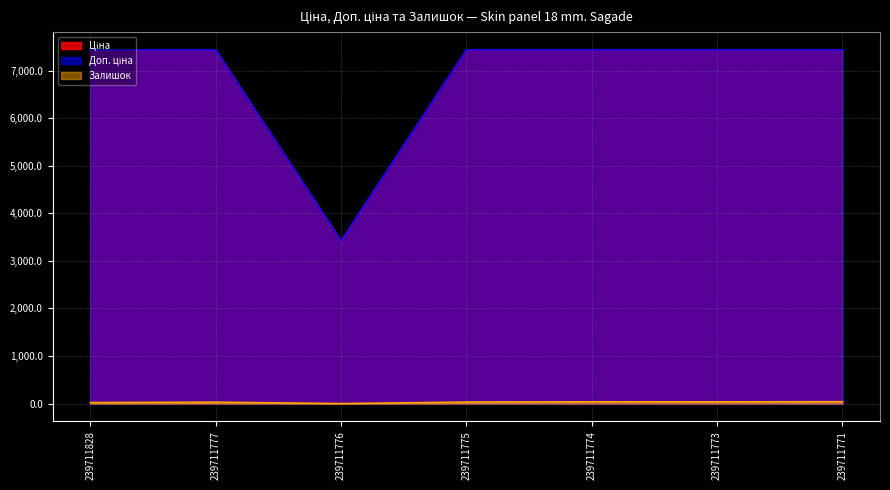

Which series has the largest total across all categories?

Доп. ціна